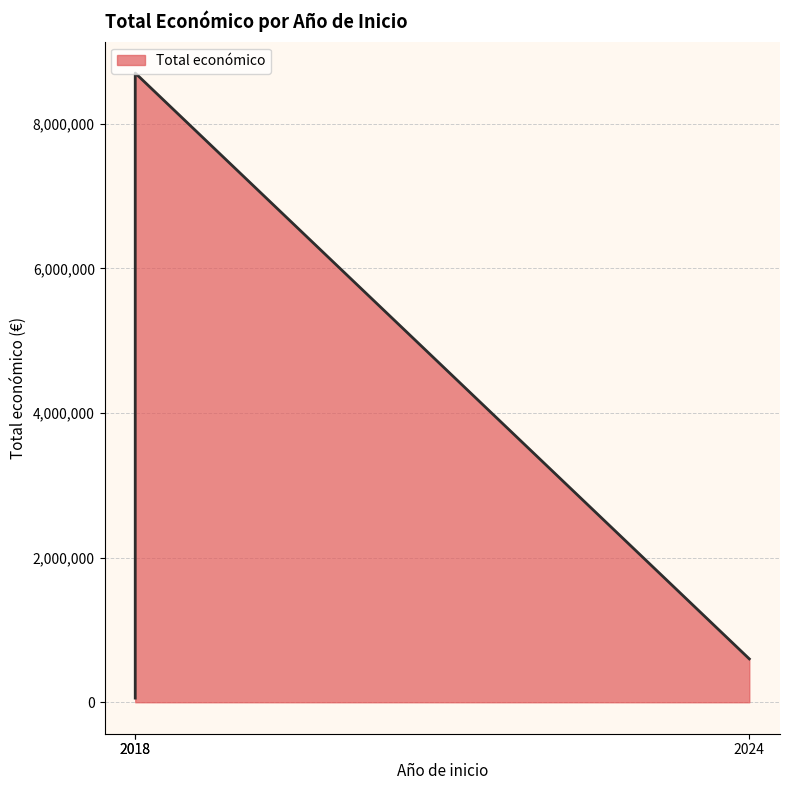

Reading left to right, transcribe all the data shown in this chart.

2018 (LEGUMHARI)=57500	2024 (BIODIF)=599927	2018 (FRESH LIFE)=8701686